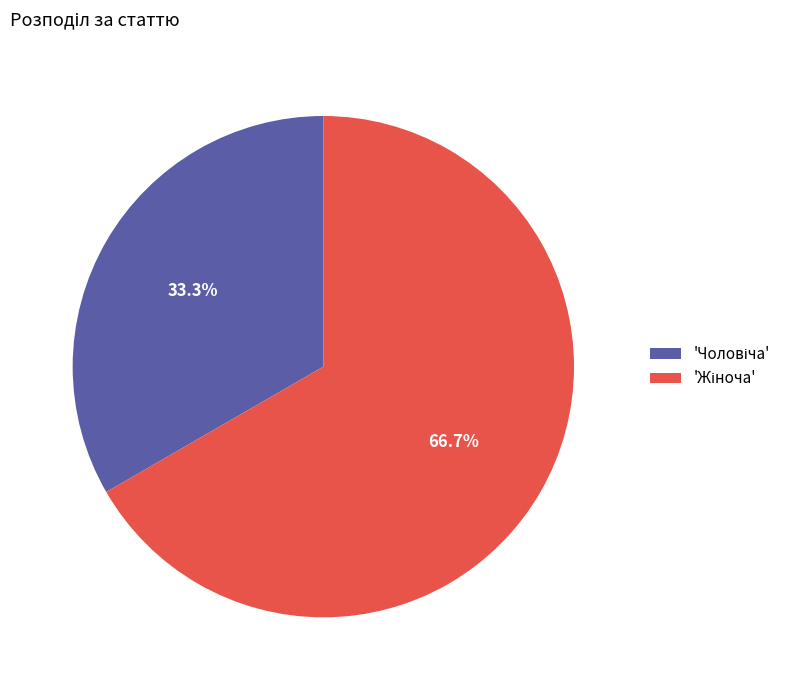

Count the number of slices in the pie.

2